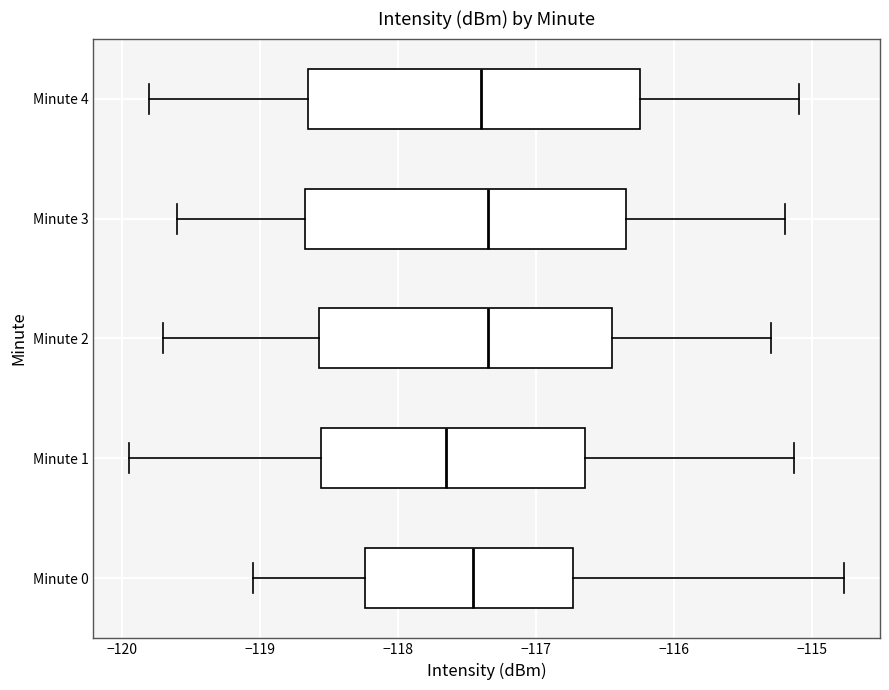

Reading bottom to top, transcribe this box plot: for each box, give where its median line is, the range the box spans, and where its two whiskers end, as read against the x-axis. The values are not printed on the chart, so give them approximately, as read against the axis.

Minute 0: median -117.5, box -118.2 to -116.7, whiskers -119.0 to -114.8
Minute 1: median -117.6, box -118.6 to -116.6, whiskers -119.9 to -115.1
Minute 2: median -117.3, box -118.6 to -116.4, whiskers -119.7 to -115.3
Minute 3: median -117.3, box -118.7 to -116.3, whiskers -119.6 to -115.2
Minute 4: median -117.4, box -118.6 to -116.2, whiskers -119.8 to -115.1